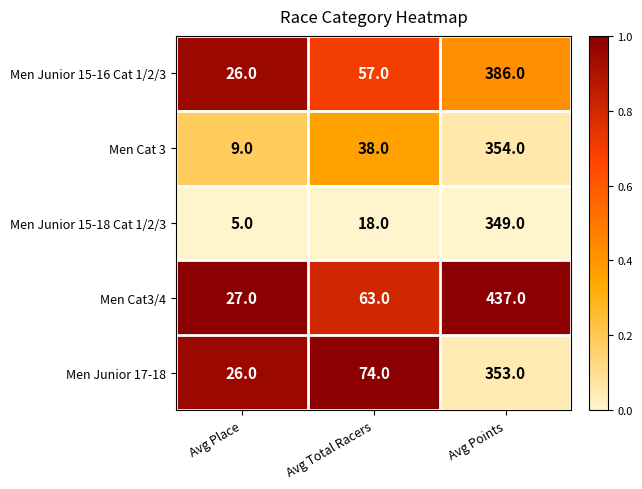

Rank the series at Avg Points from highest to lowest value.

Men Cat3/4, Men Junior 15-16 Cat 1/2/3, Men Cat 3, Men Junior 17-18, Men Junior 15-18 Cat 1/2/3